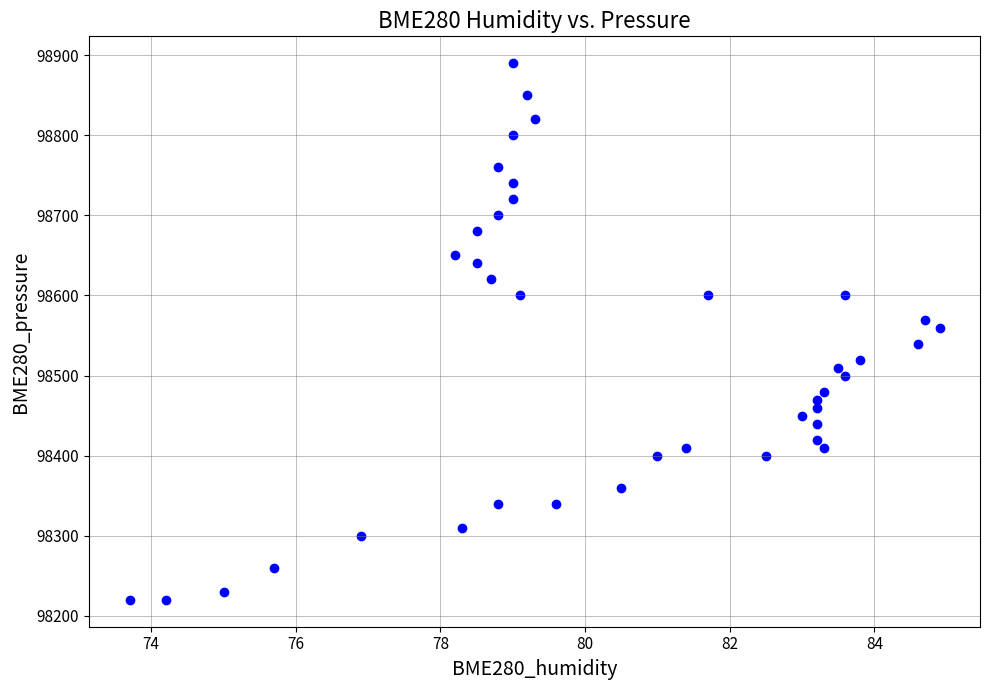

What is the range of Y values (max minus min)?

670